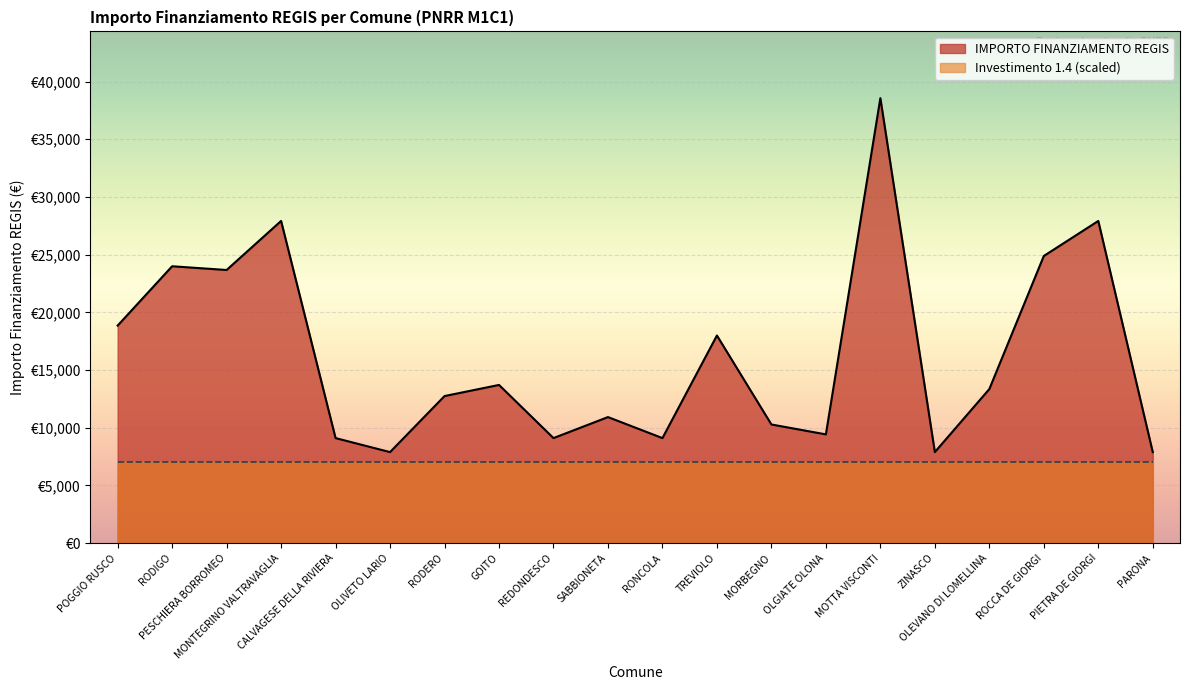

How many values are below 13354?

10